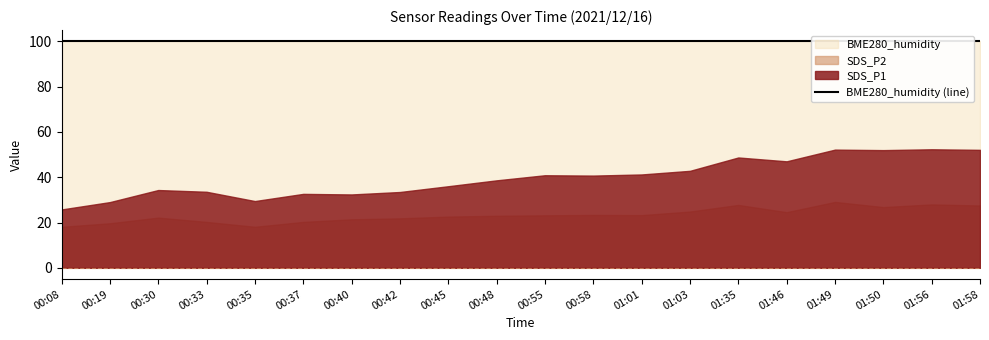

At which category is the sum across all series the highest?

01:49